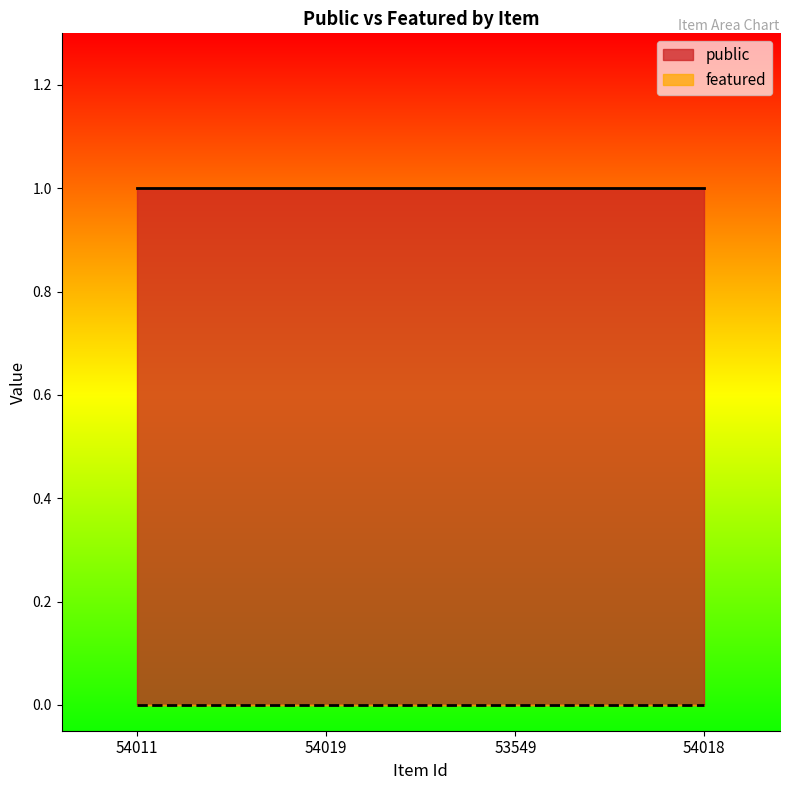

How many lines are shown in the chart?

2